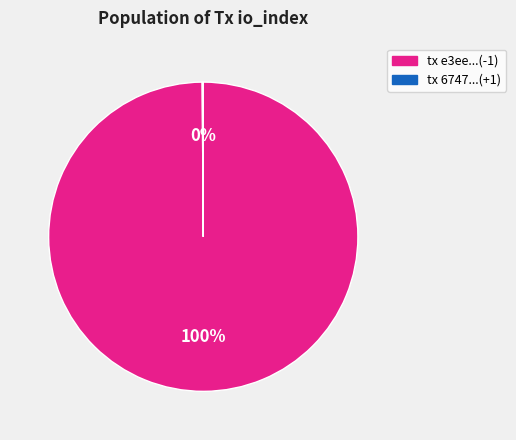

To the nearest percent, what portion does tx e3ee...(-1) represent?

100%